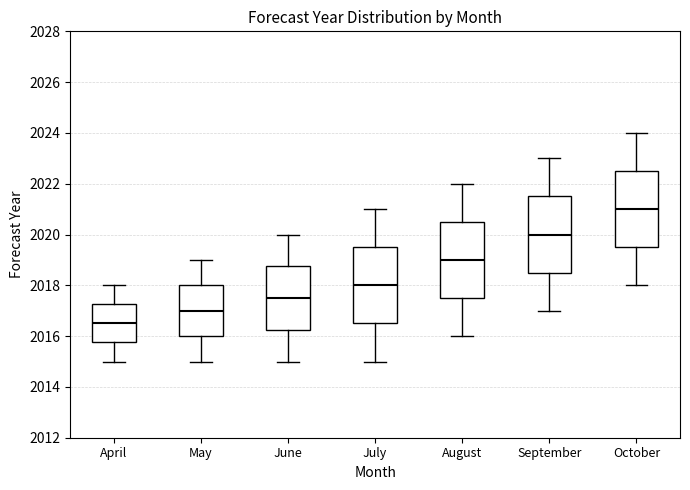

Which box's median line is the lowest?

April